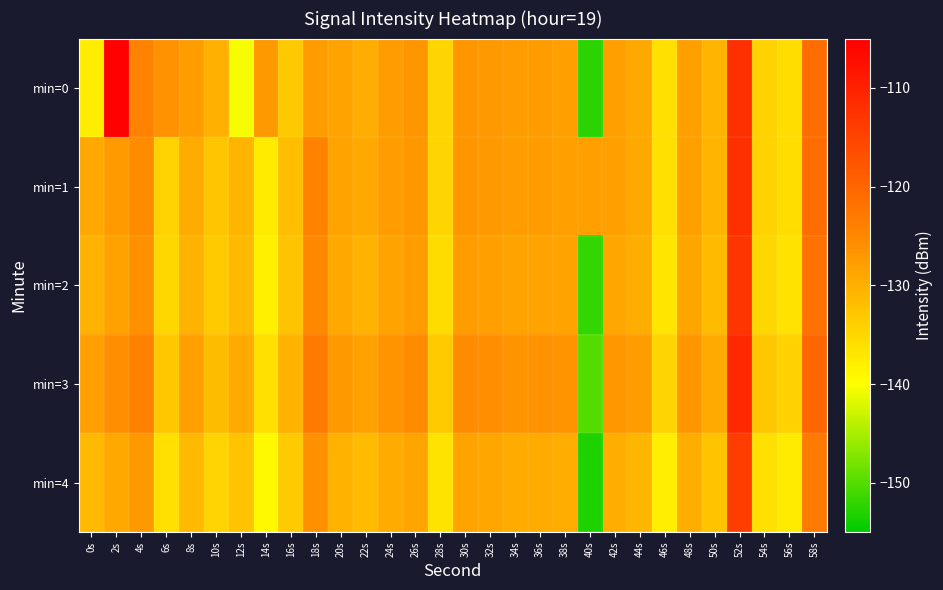

Which label corresponds to the smallest value in the chart?

40s